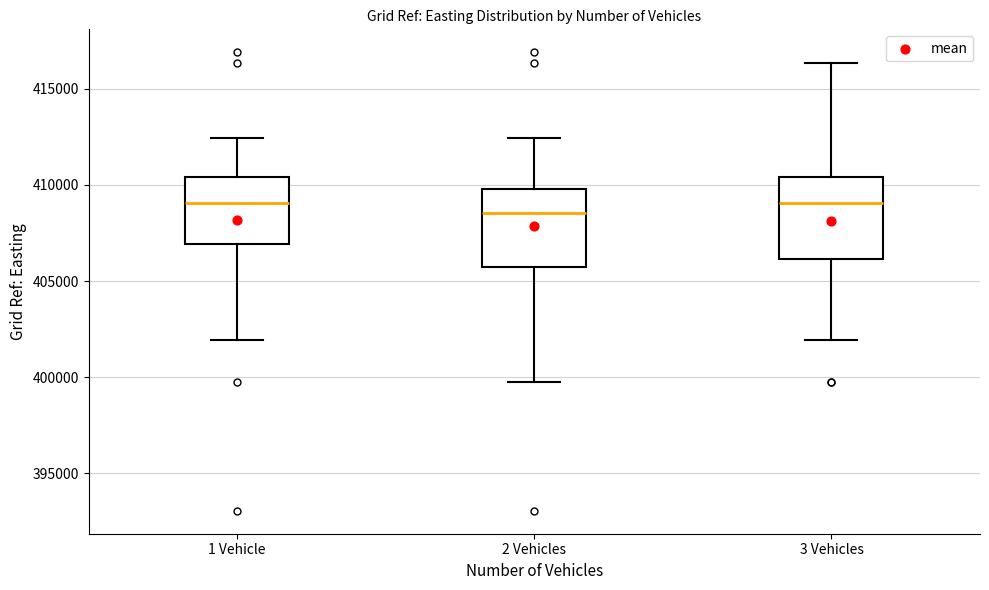

Reading left to right, transcribe this box plot: for each box, give where its median line is, the range the box spans, and where its two whiskers end, as read against the y-axis. The values are not printed on the chart, so give them approximately, as read against the axis.

1 Vehicle: median 409000, box 407000 to 410500, whiskers 402000 to 412500
2 Vehicles: median 408500, box 405500 to 410000, whiskers 400000 to 412500
3 Vehicles: median 409000, box 406000 to 410500, whiskers 402000 to 416500